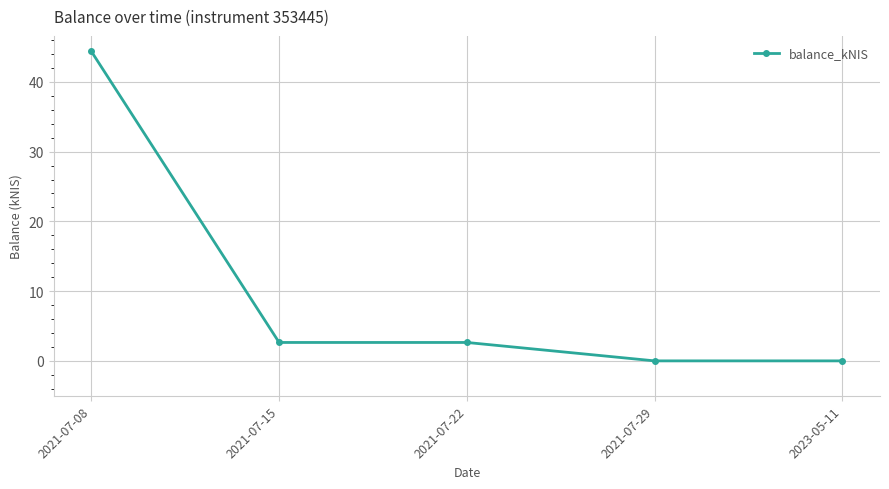

How many data points are less than 2?

2